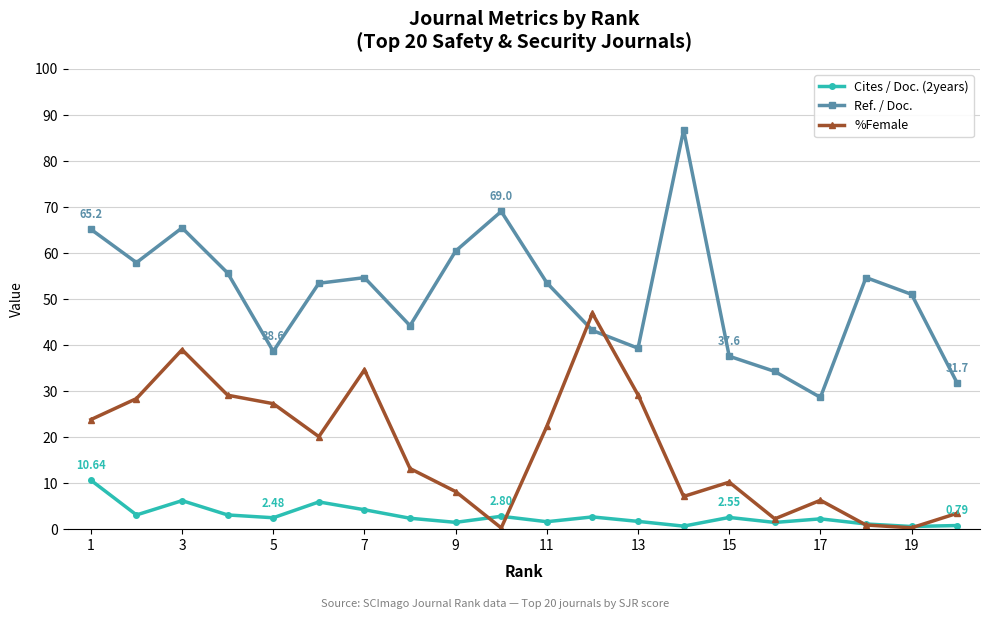

True or false: %Female and Ref. / Doc. intersect in this chart.

True